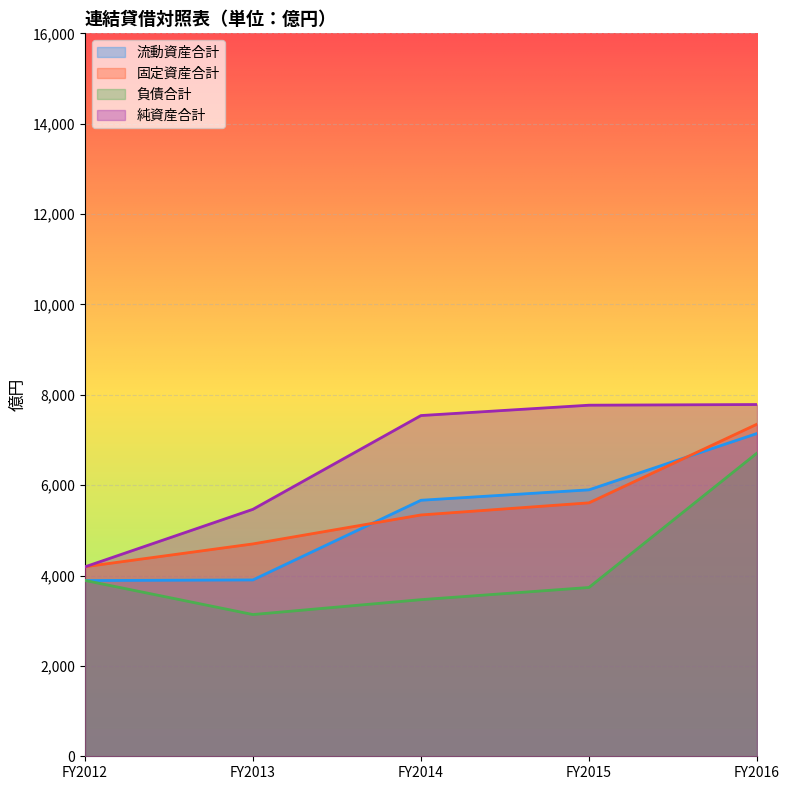

How many lines are shown in the chart?

4